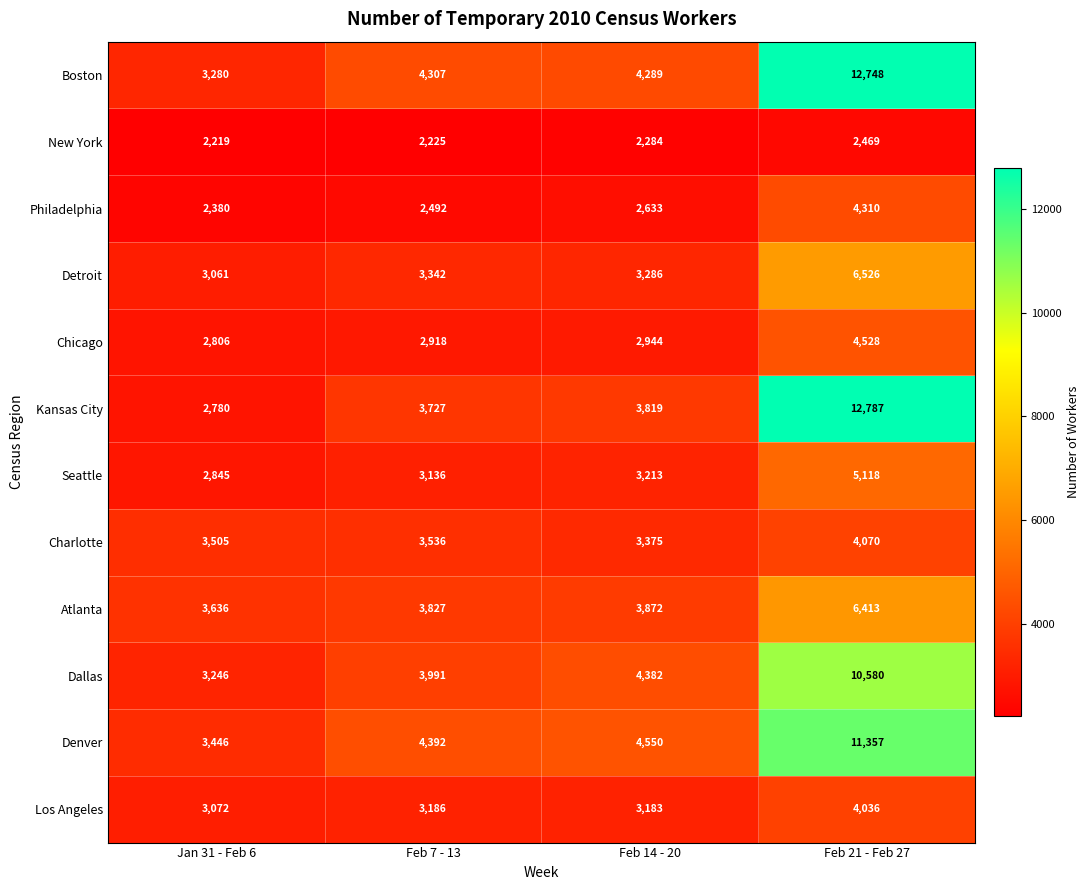

Count the number of categories in the chart.

4